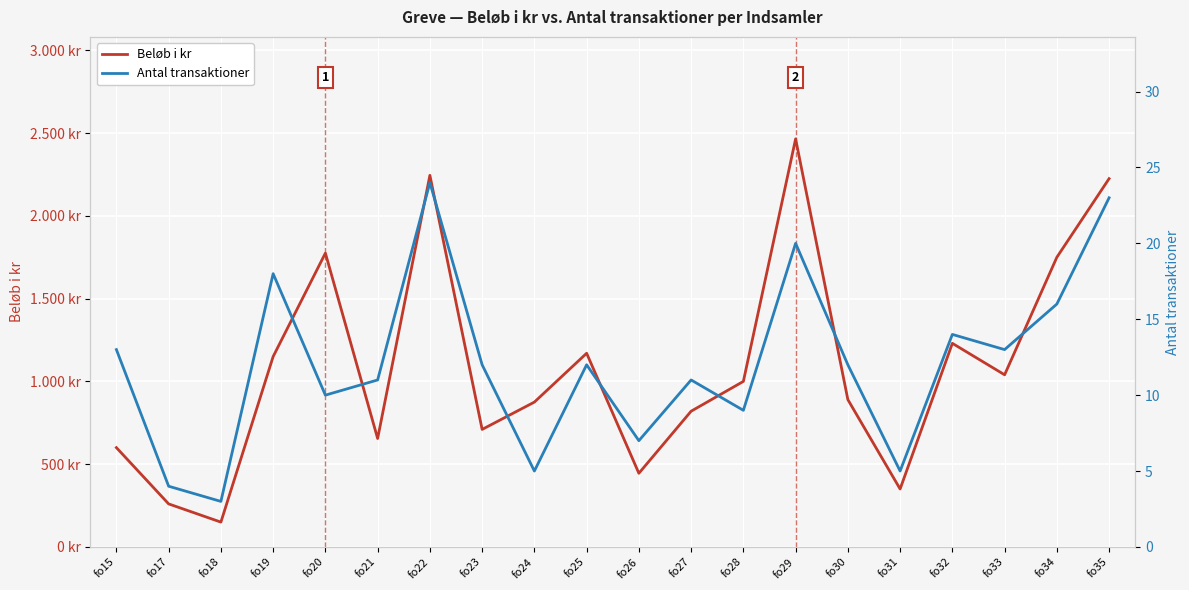

How many distinct data groups are displayed?

2